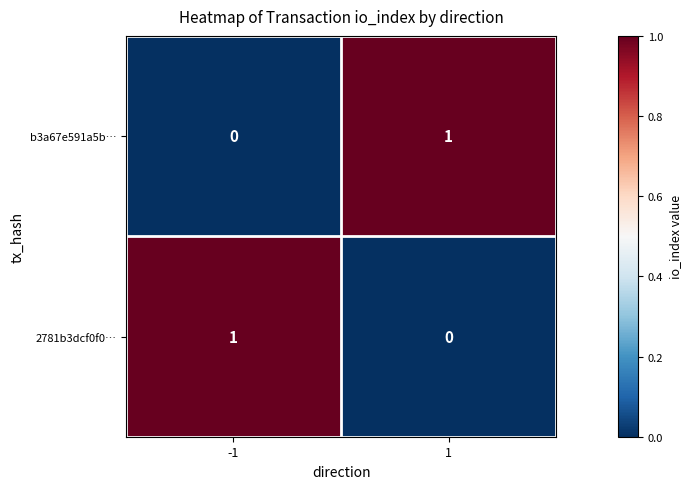

Rank the categories by 2781b3dcf0f0… value from lowest to highest.

1, -1